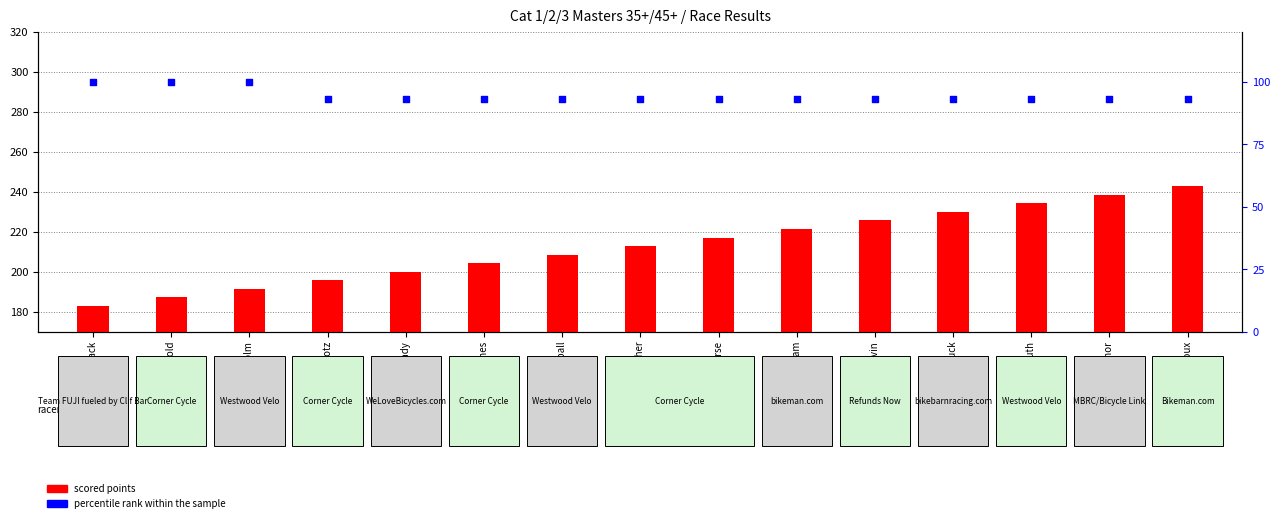

Which series contains the highest Y value?

scored points